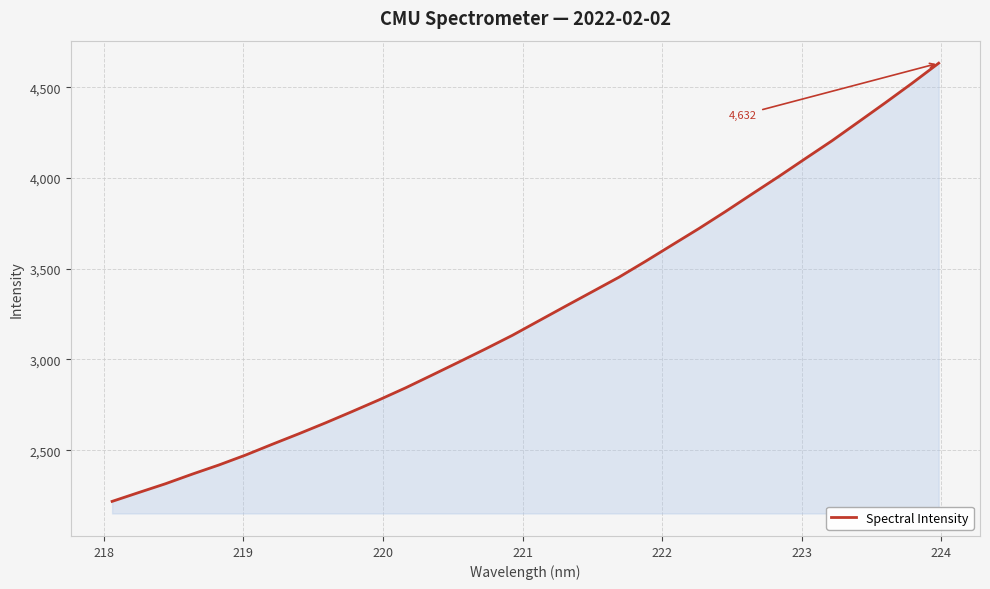

What is the maximum value shown in the chart?

4632.3